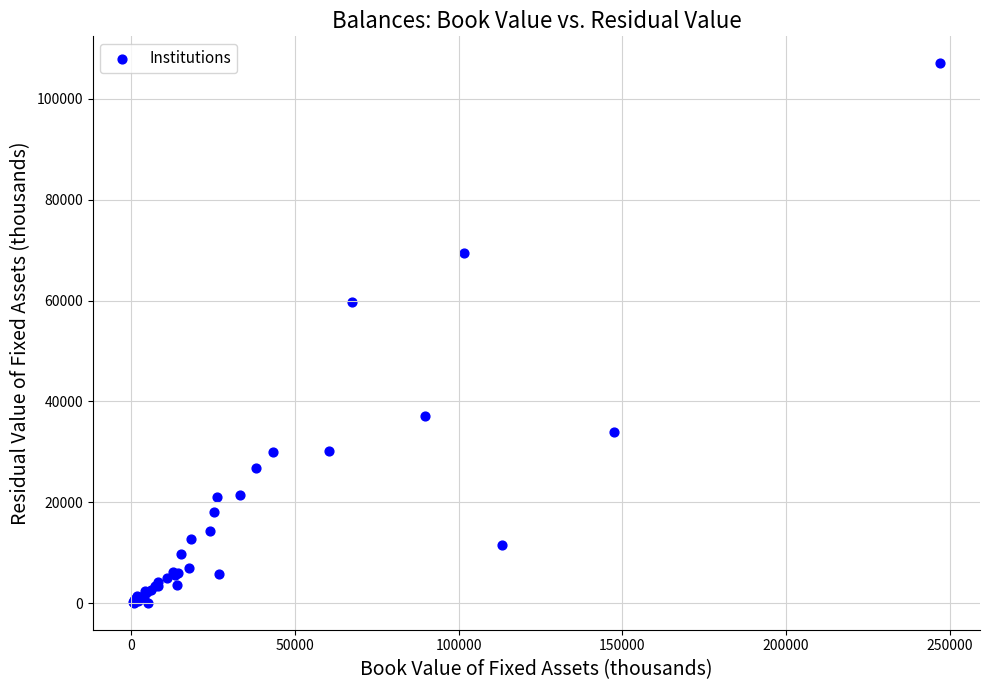

What Y value in the scatter plot is closest to 53566?

59664.4